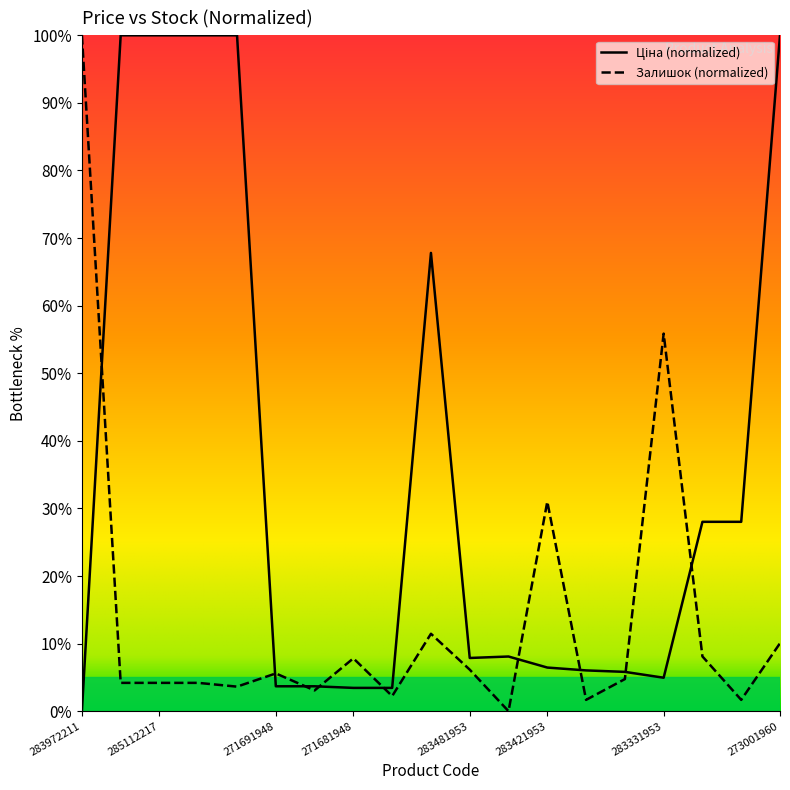

What is the label of the 10th point from the right?

284392211